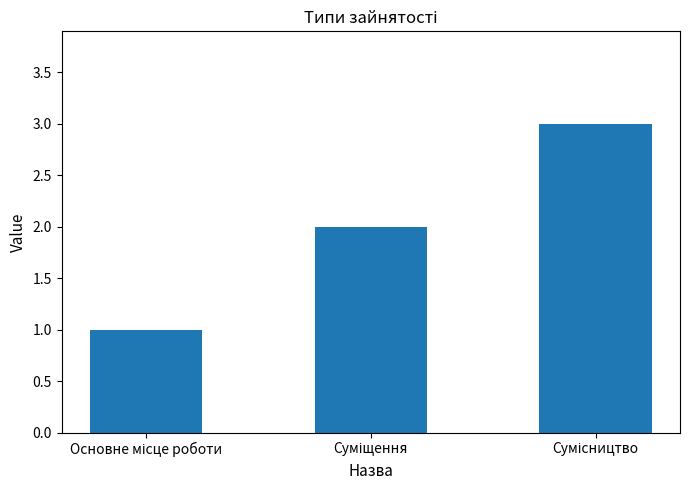

Reading left to right, transcribe all the data shown in this chart.

1	2	3